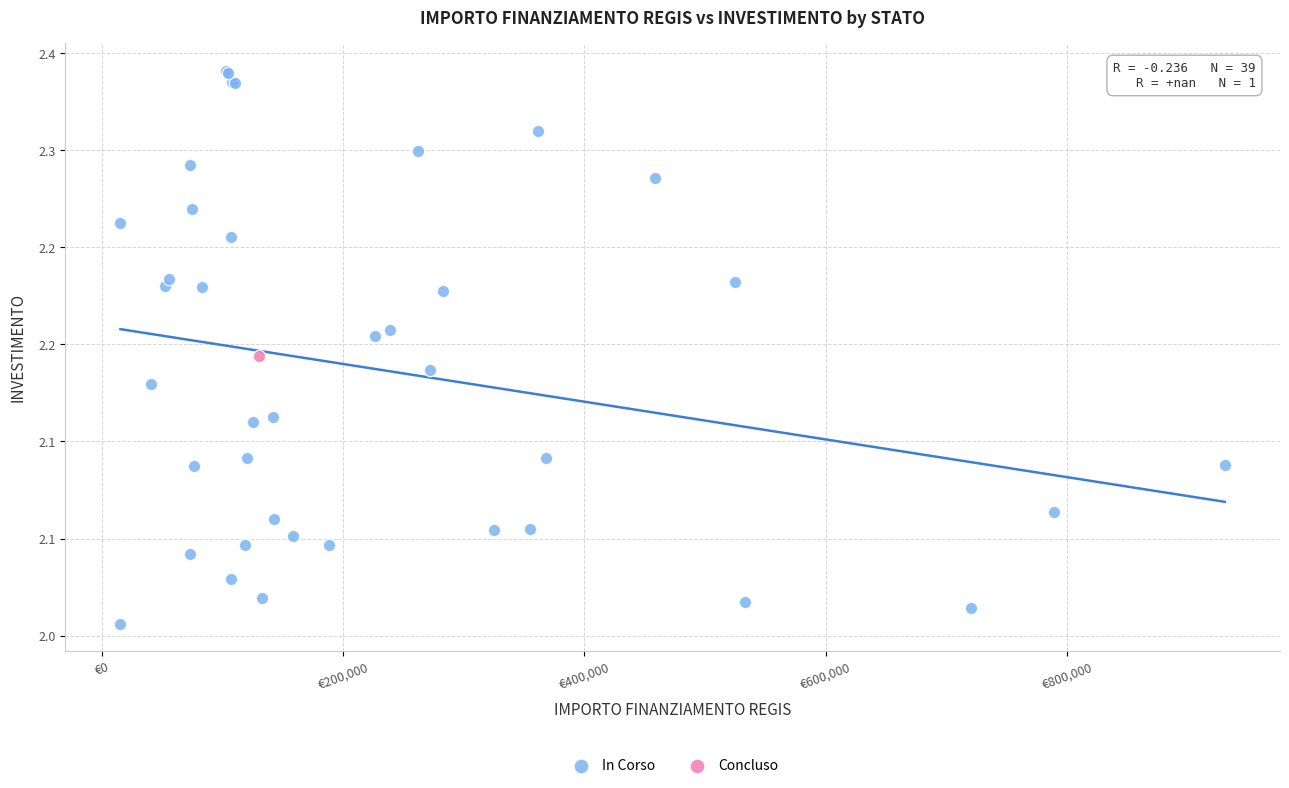

What are all the series names shown in the legend?

In Corso, Concluso